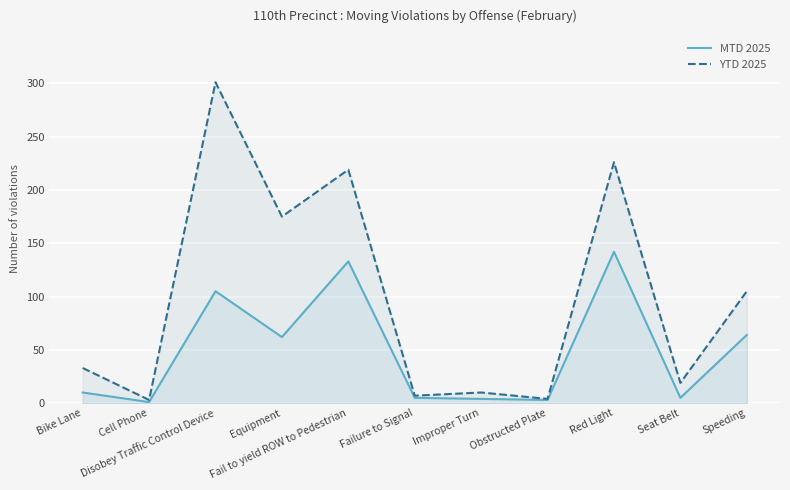

How many values in the MTD 2025 series are below 10?

5